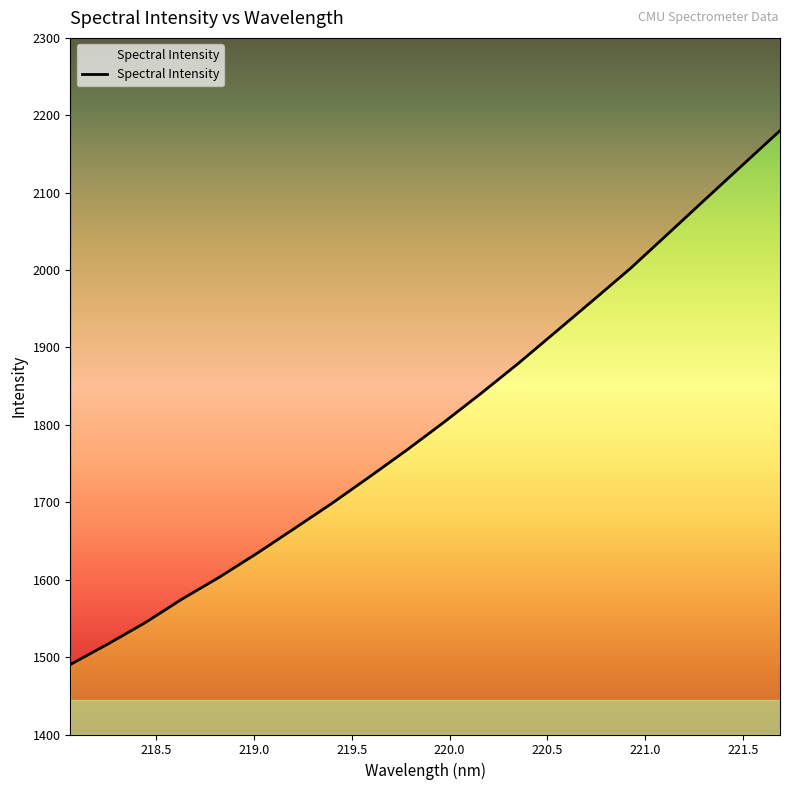

What is the difference between the maximum and minimum values?

689.8